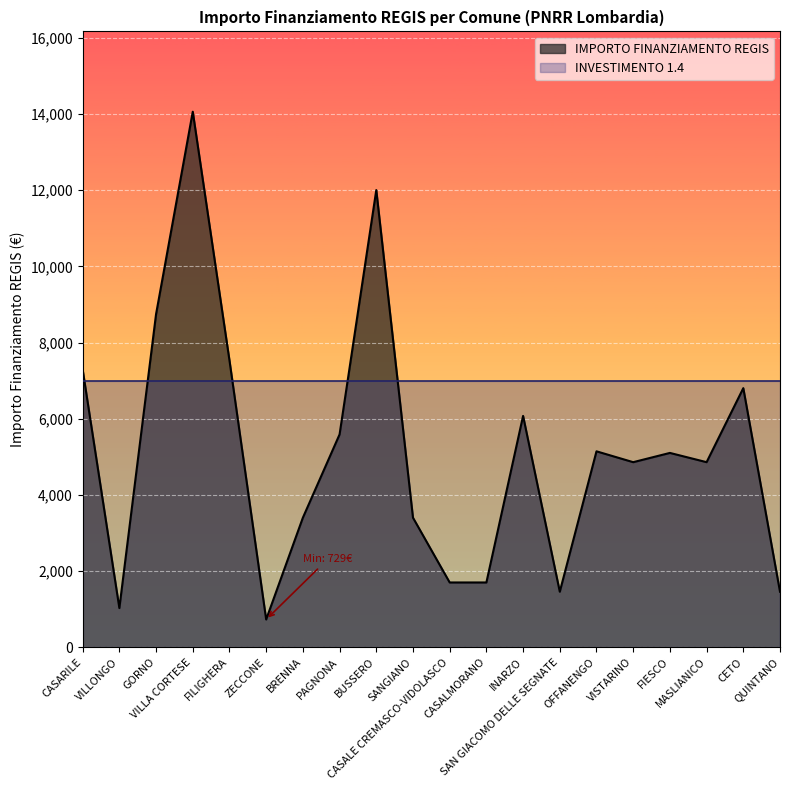

What is the difference between the maximum and second lowest values?

13034